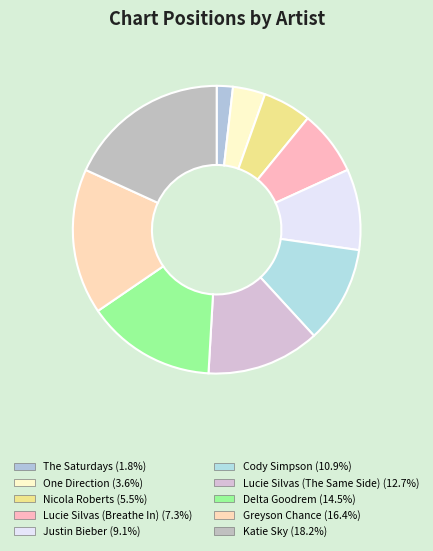

True or false: Lucie Silvas (Breathe In) accounts for 1% of the total.

False